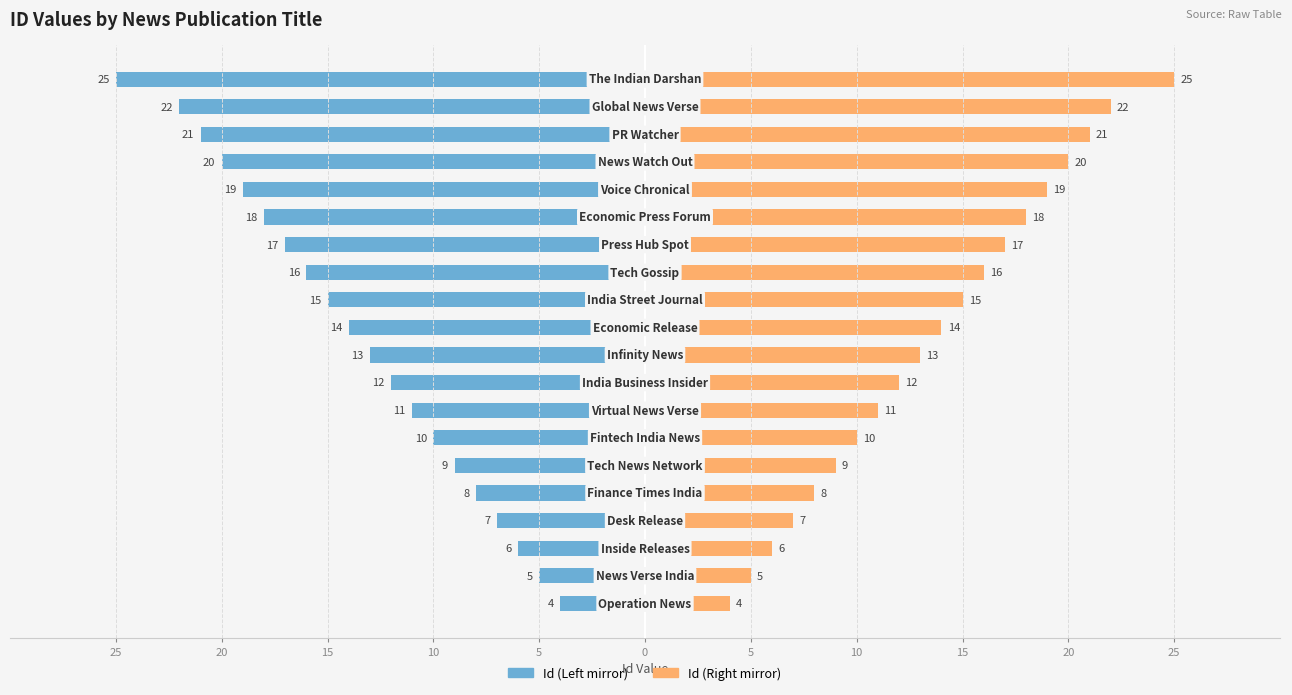

Are the bars horizontal?

Yes